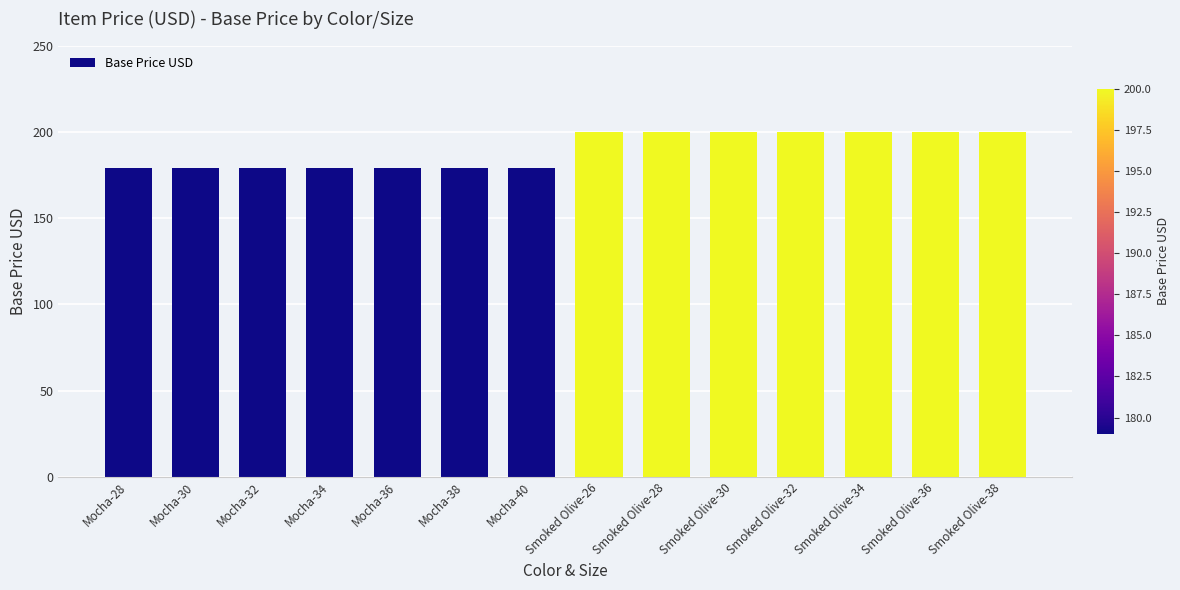

What is the change in value from Mocha-32 to Smoked Olive-28?

+21